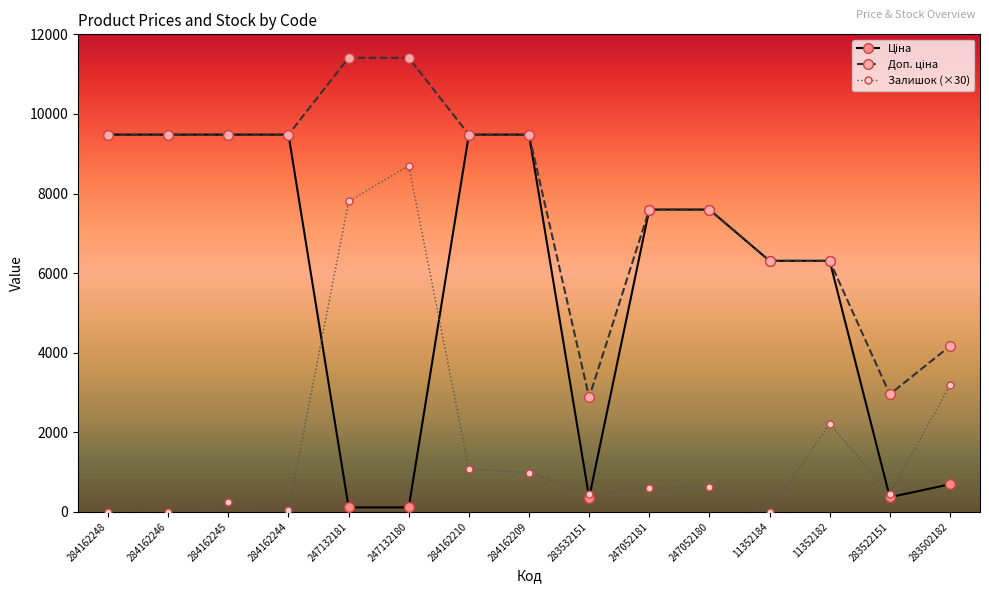

How many data points in Залишок (×30) are less than 600?

7